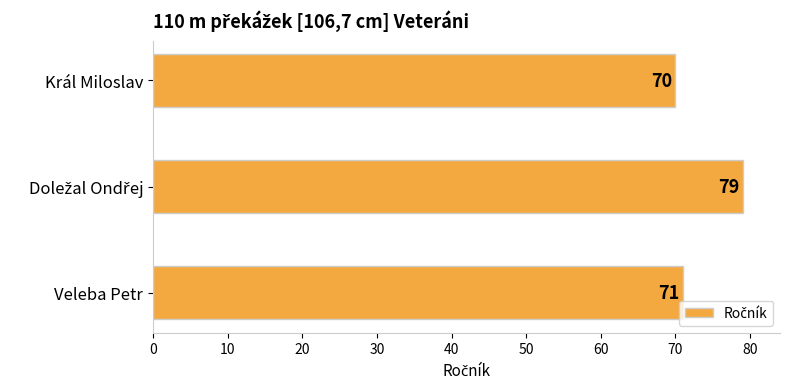

Where is the data nearest to the value 74?

Veleba Petr